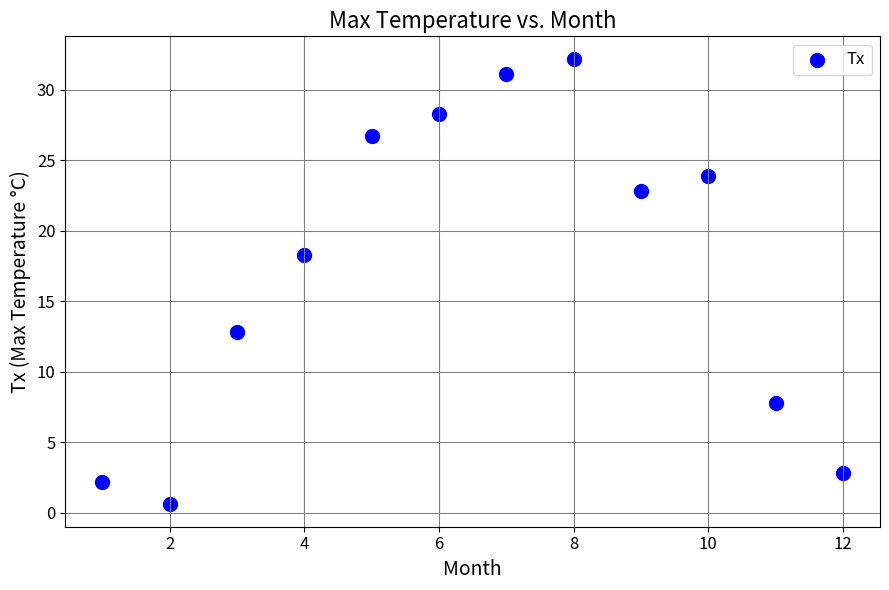

What is the range of X values (max minus min)?

11.0